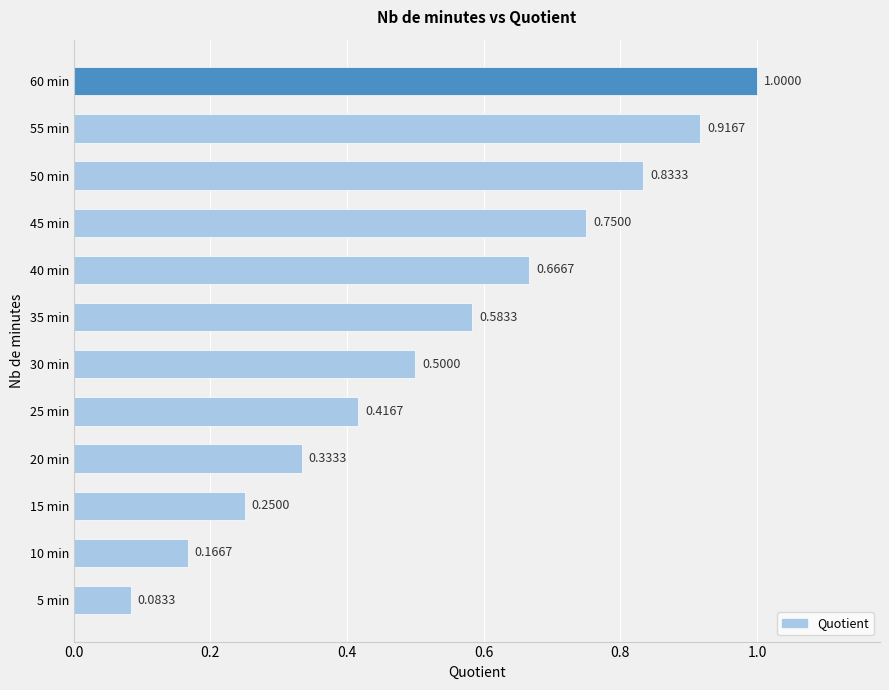

How many bars are there in total?

12